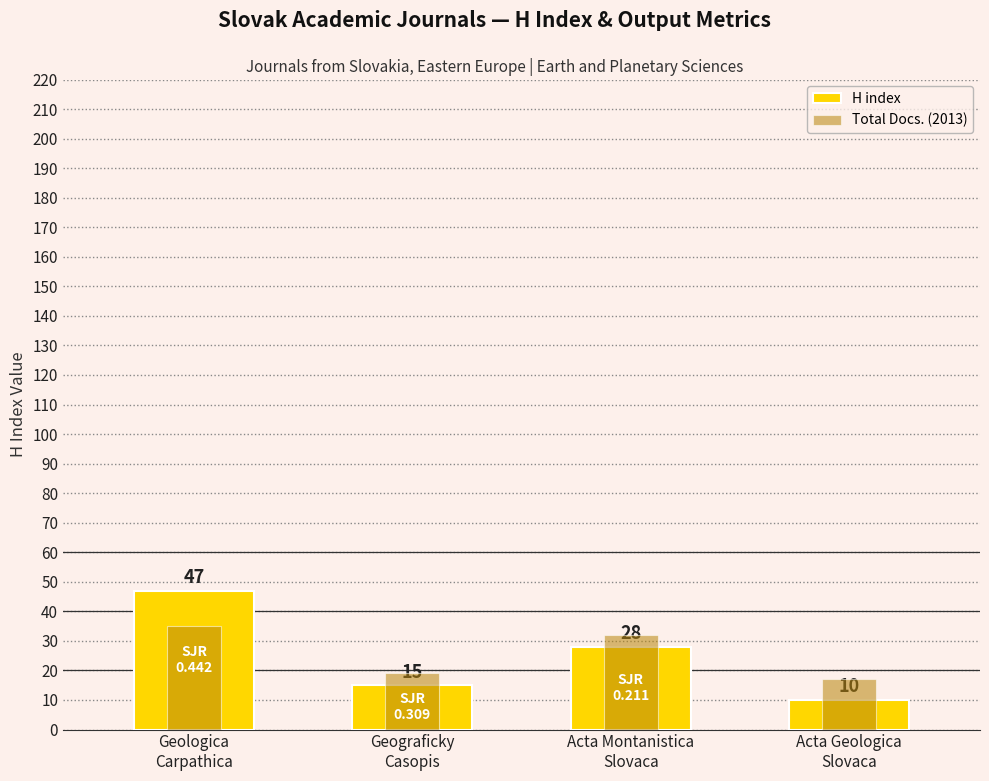

What is the label of the 4th bar from the left?

Acta Geologica
Slovaca